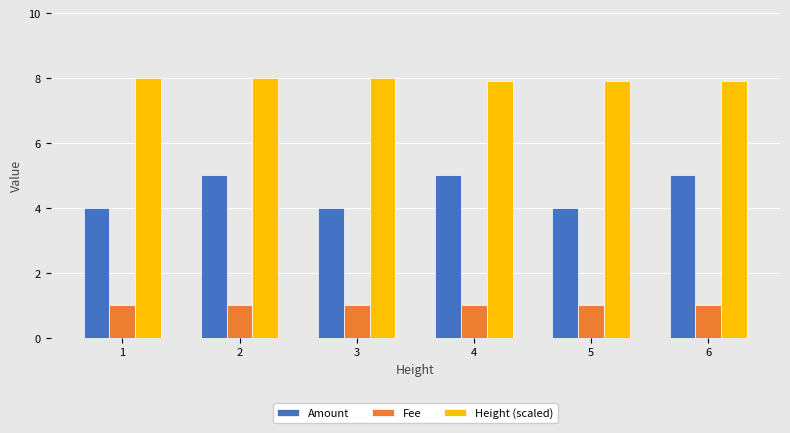

The value of Height (scaled) at 5 is 1.8. True or false?

False